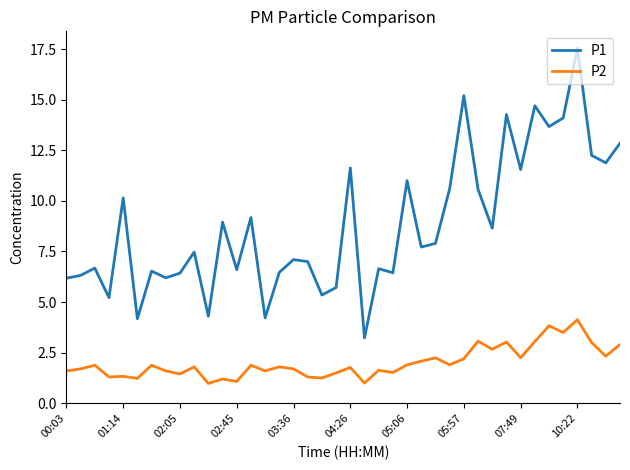

What is the maximum value shown in the chart?

17.6